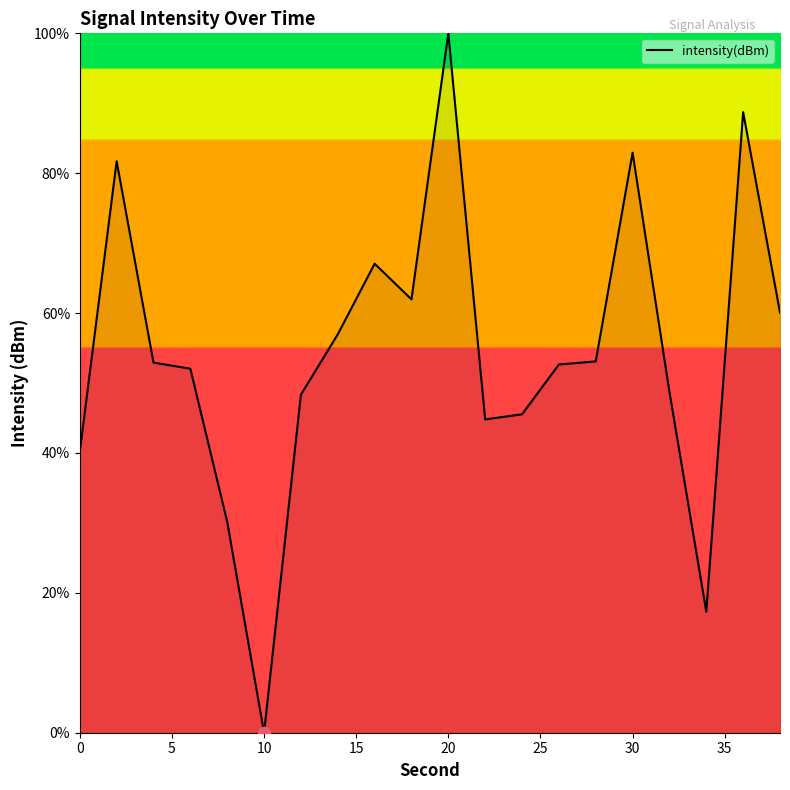

What is the difference between the maximum and minimum values?

100.0